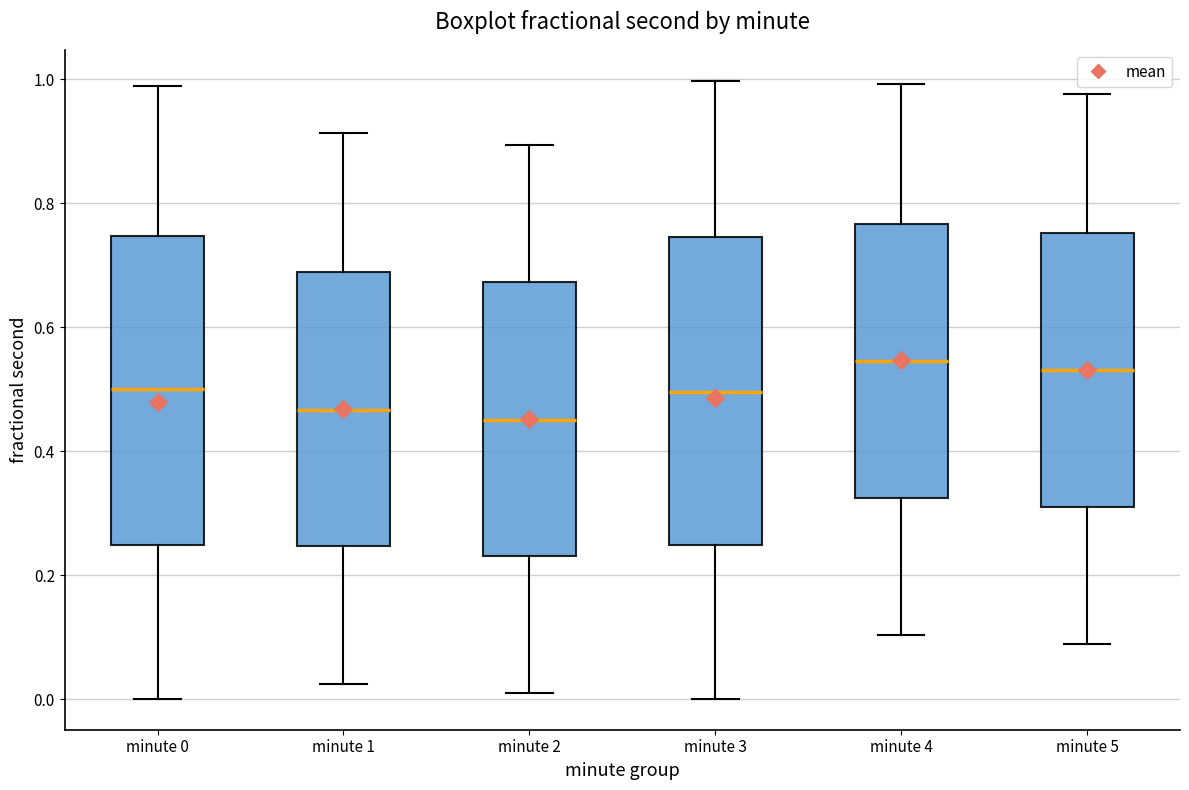

Where is the upper edge of the box for minute 0 on the y-axis? The values are not printed on the chart, so give them approximately, as read against the axis.

0.74